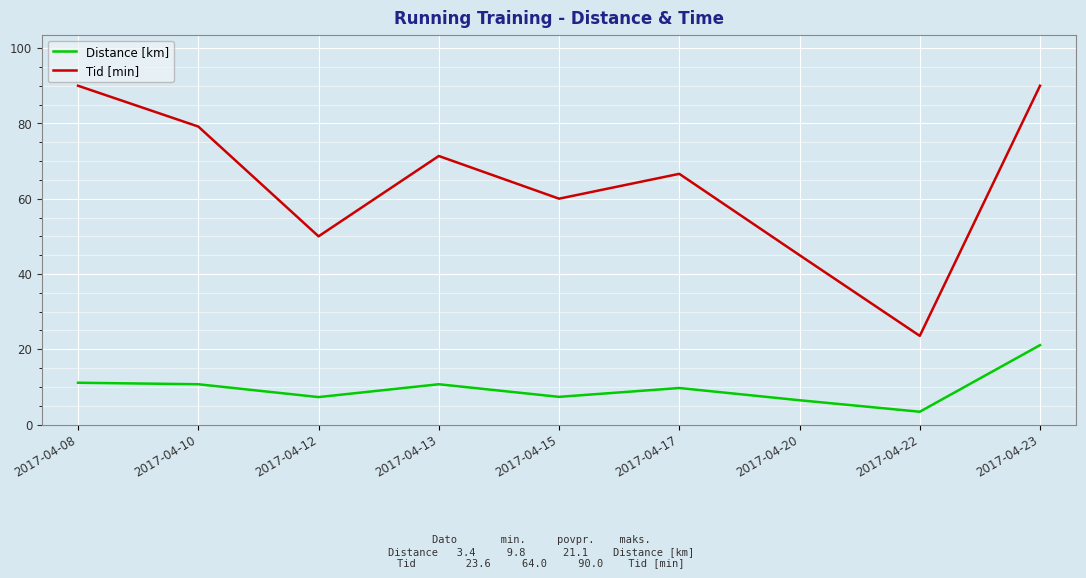

Which series has the largest total across all categories?

Tid [min]